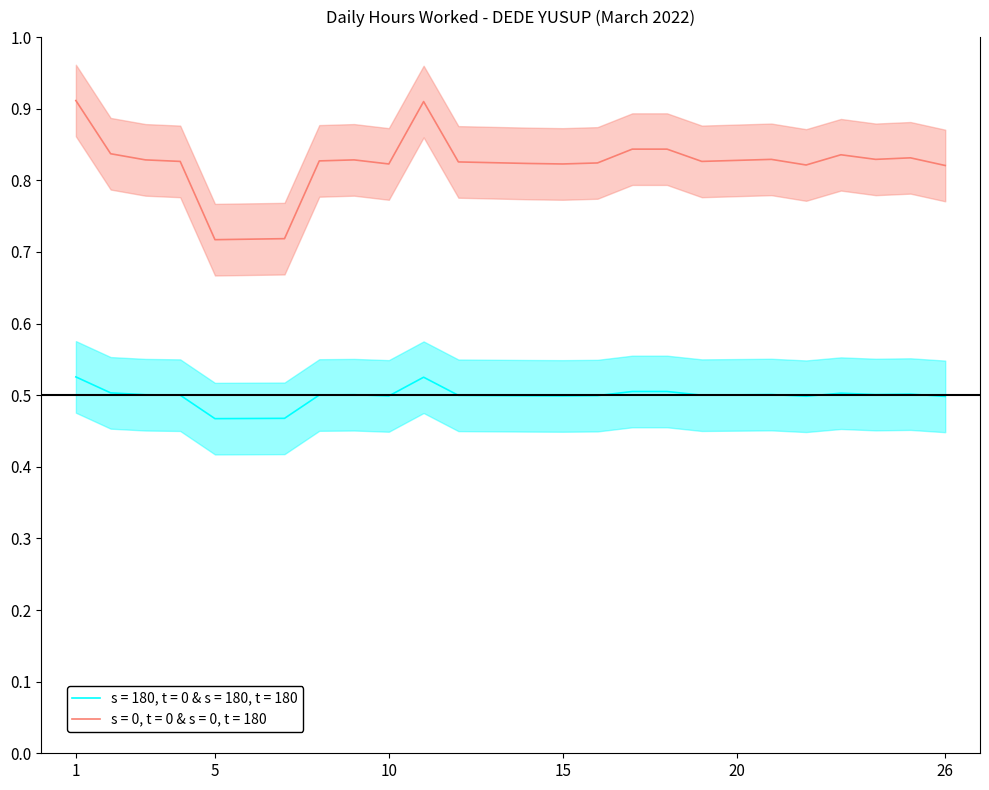

What is the minimum value shown in the chart?

0.5